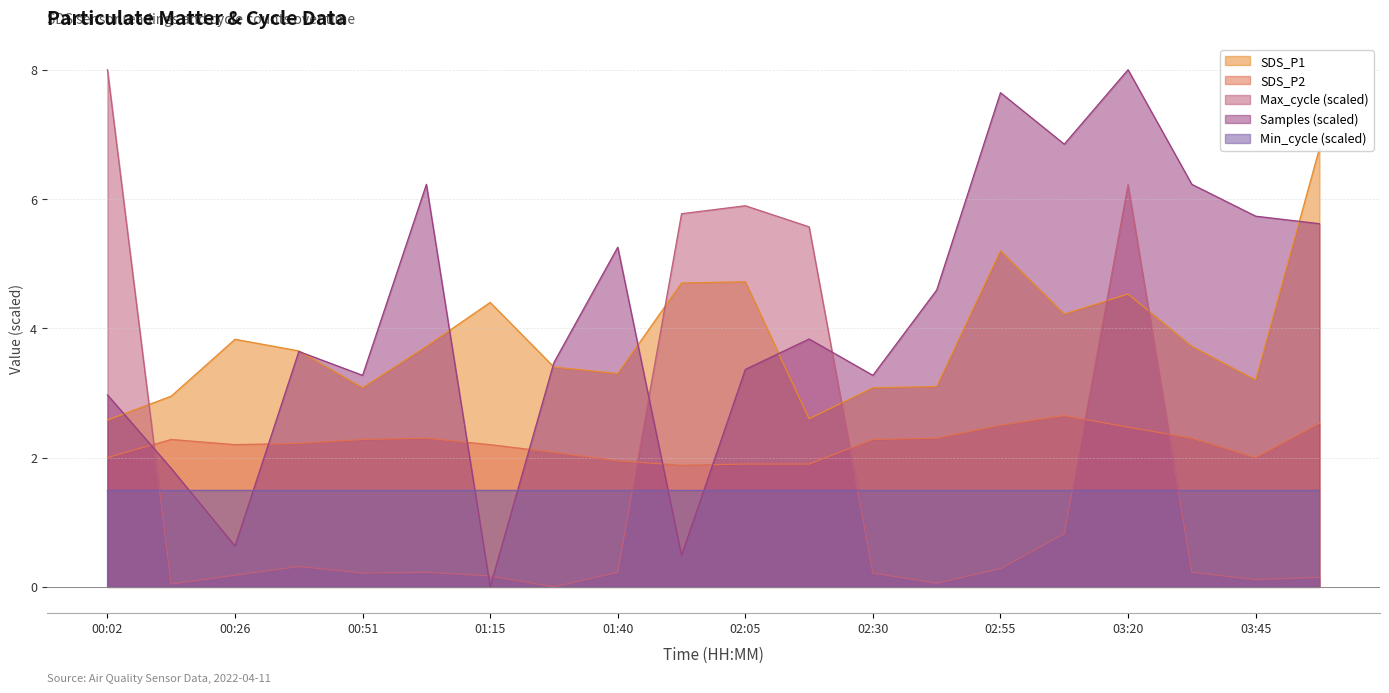

True or false: Max_cycle and SDS_P1 intersect in this chart.

True